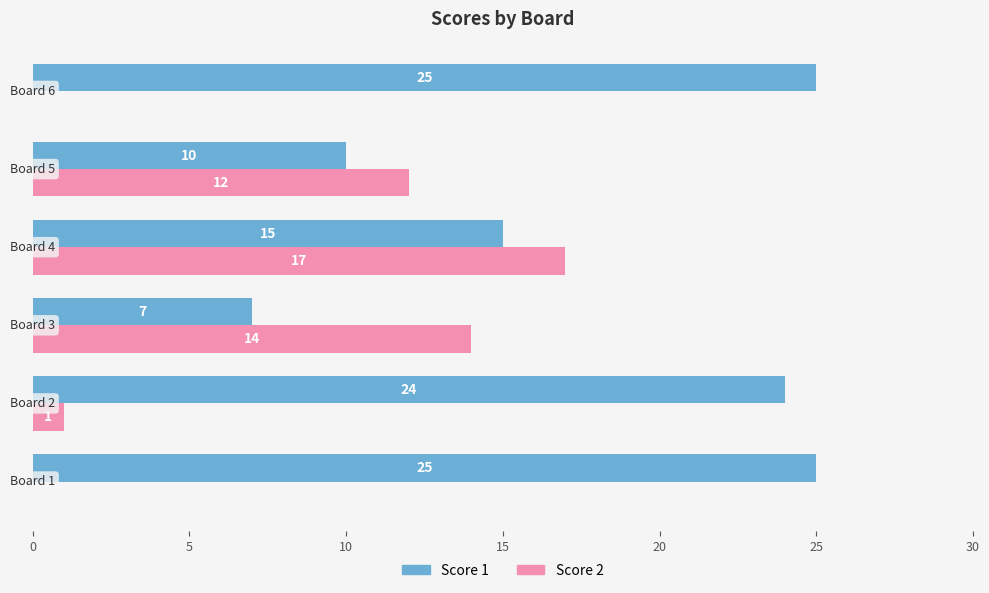

What is the greatest value displayed?

25